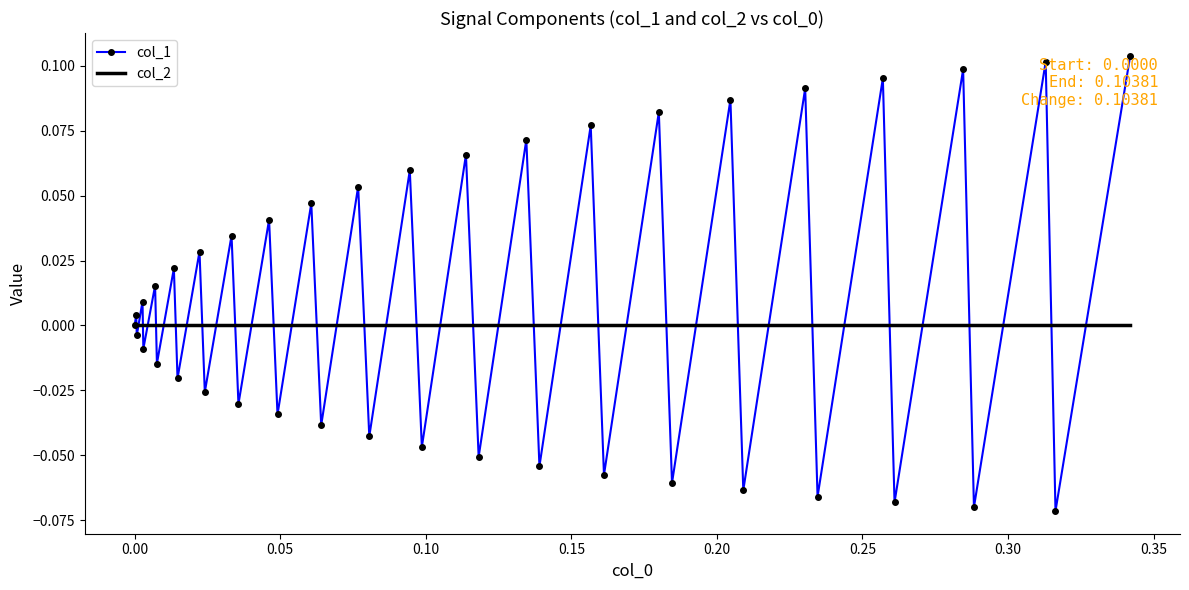

How many series are shown in this chart?

2